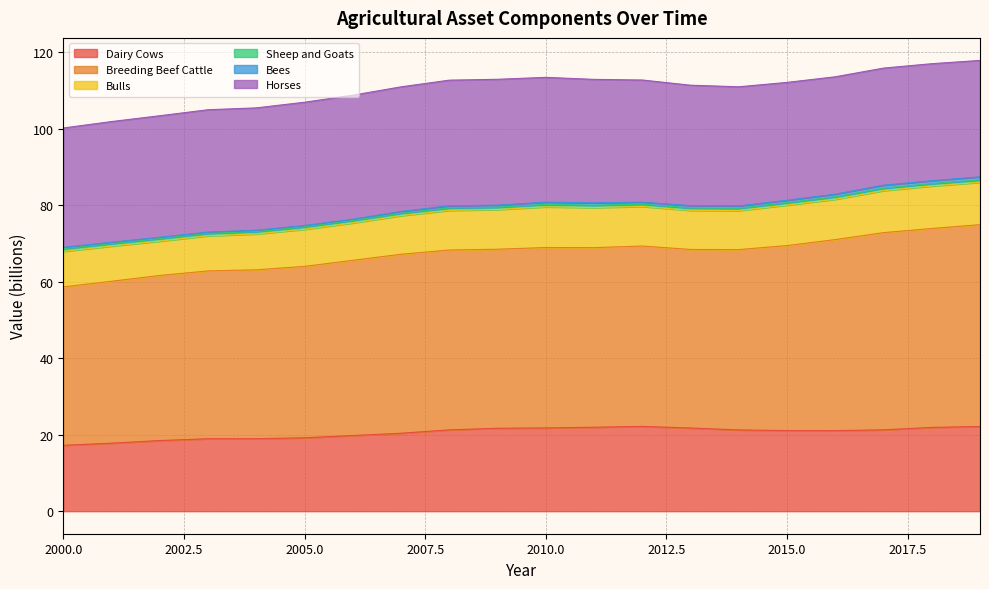

Rank the series at 2002 from highest to lowest value.

Breeding Beef Cattle, Horses, Dairy Cows, Bulls, Sheep and Goats, Bees